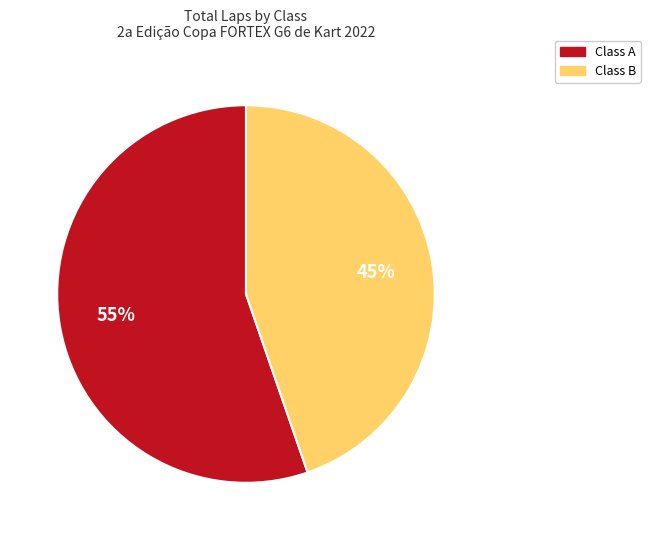

To the nearest percent, what is the average slice percentage?

50%